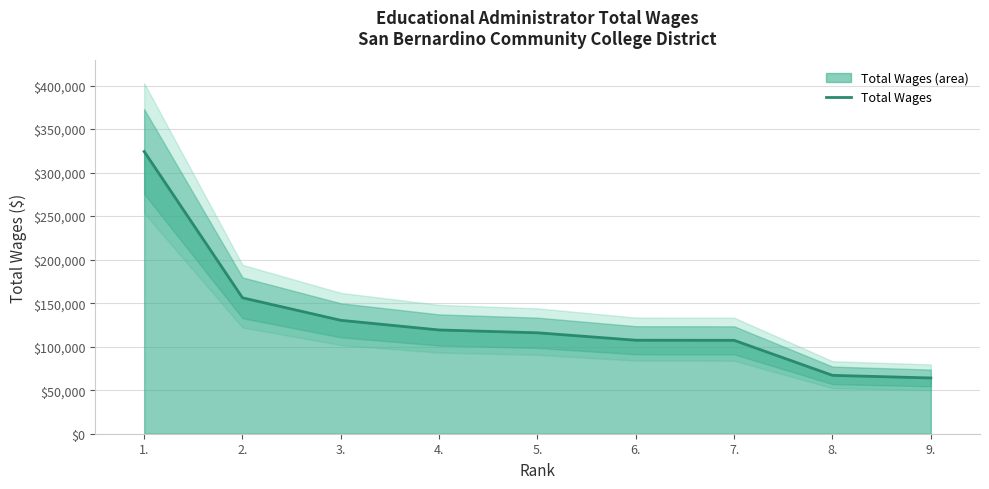

Is it true that the value at 3. is 130297?

True